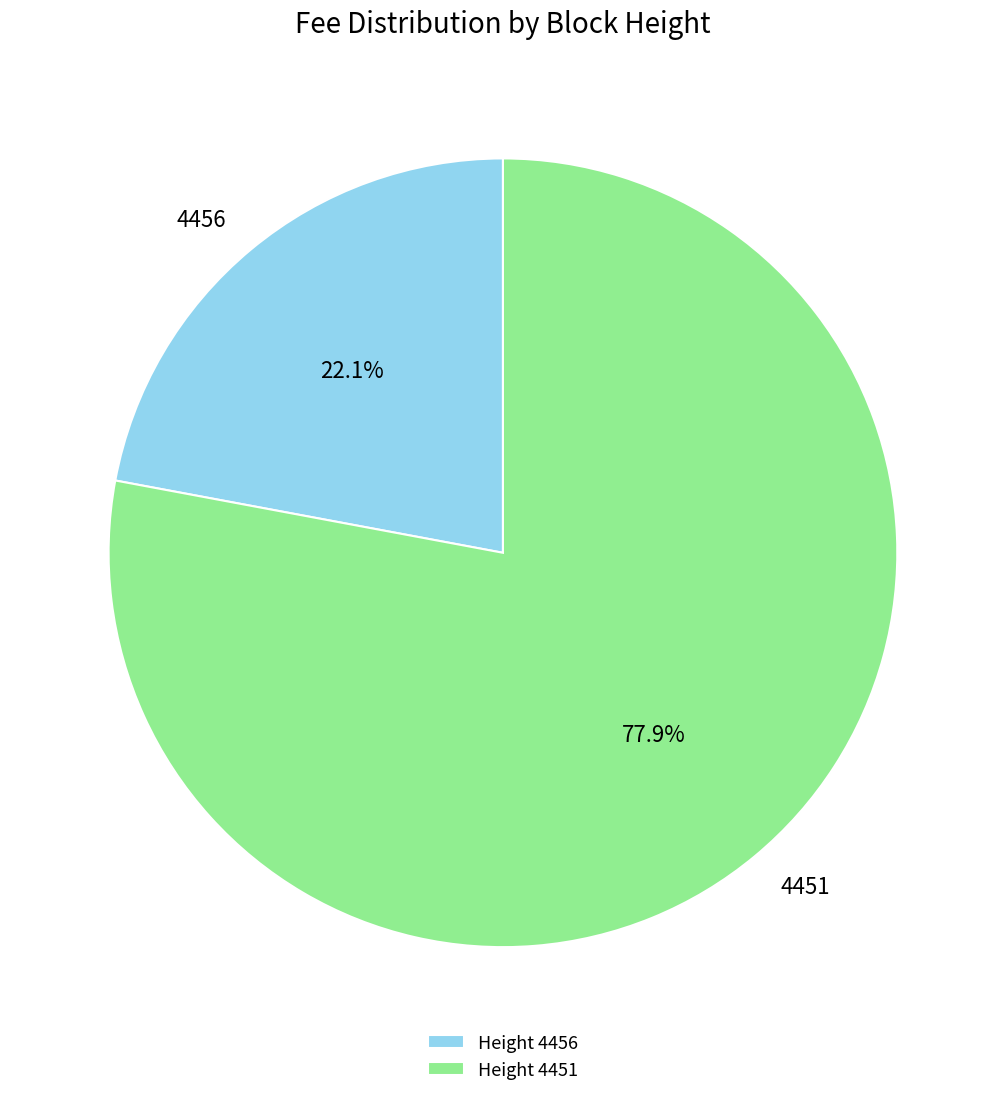

Approximately how many times larger is the value at Height 4451 compared to Height 4456?

3.5